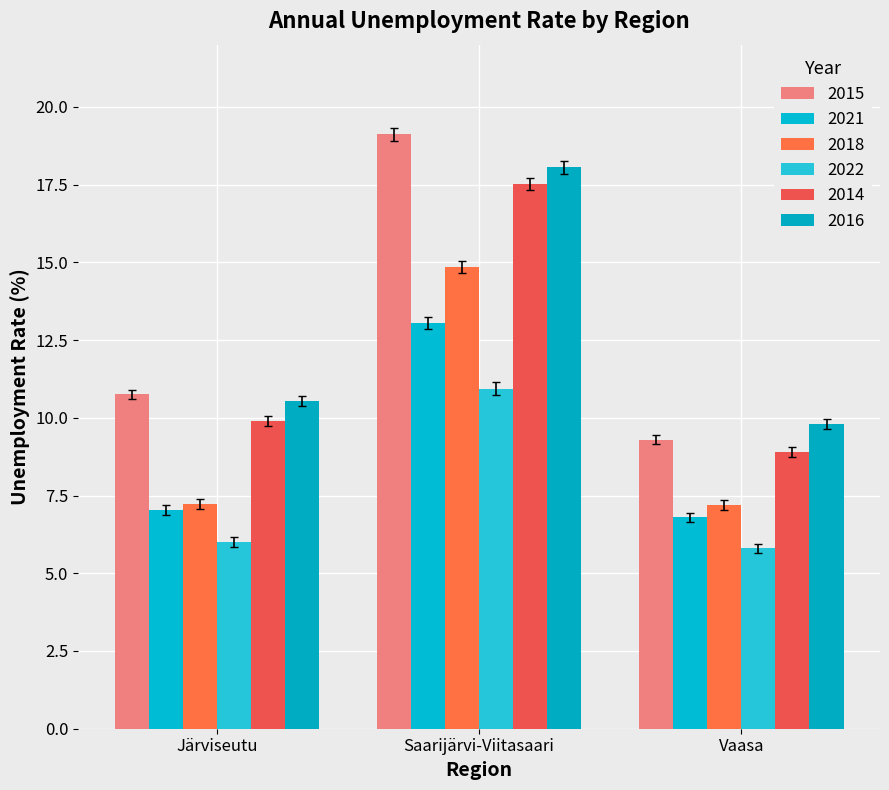

Is the value of 2015 at Vaasa greater than the value of 2022 at Vaasa?

Yes